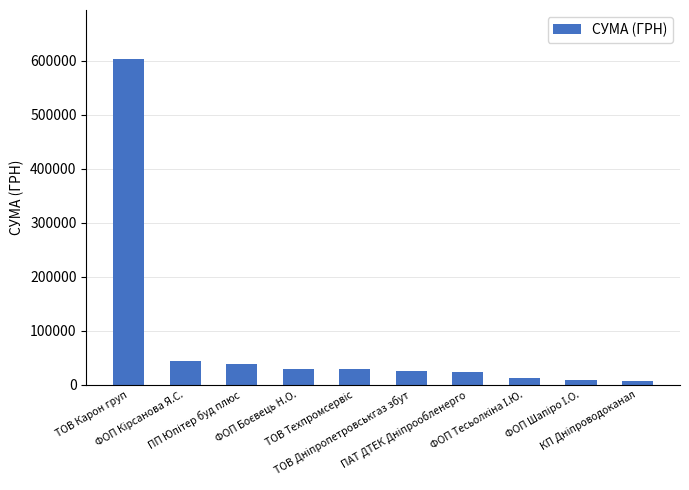

What is the difference between the second highest and second lowest values?

35187.9